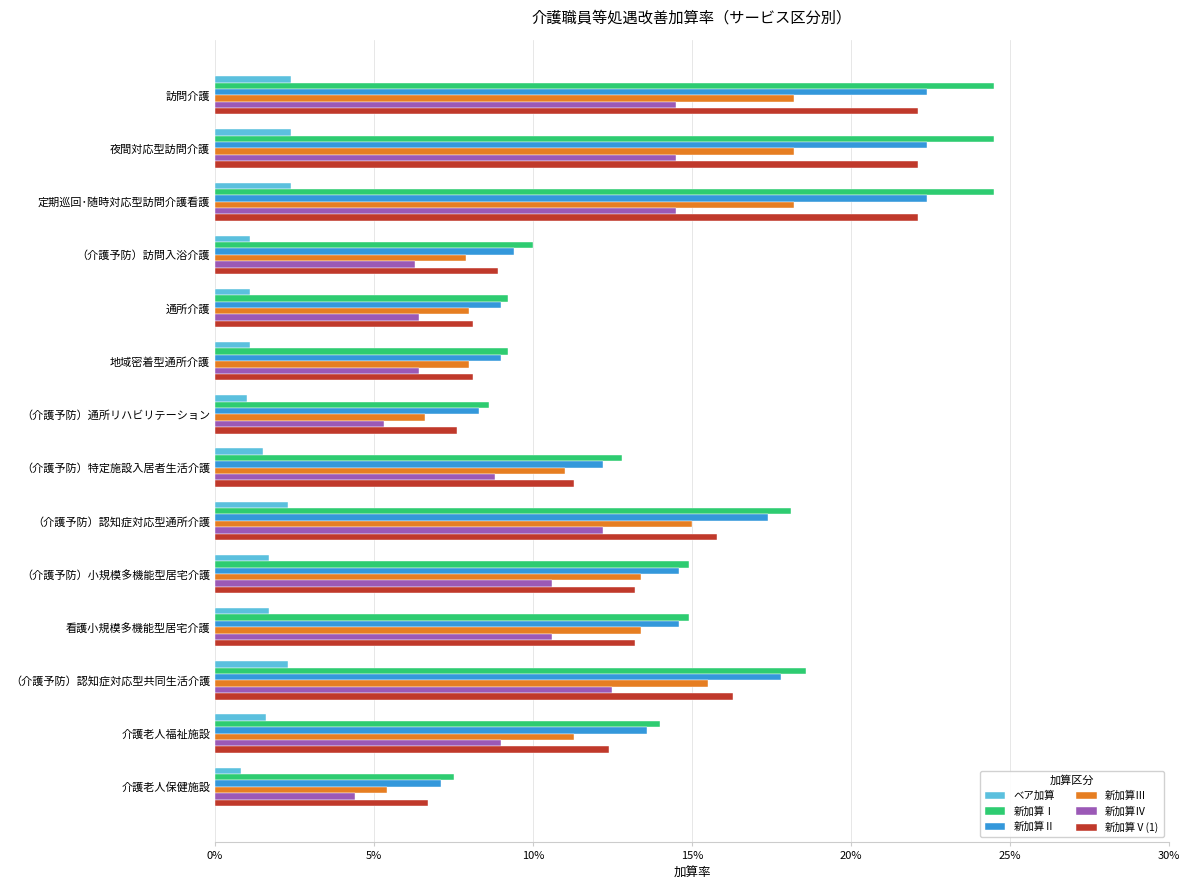

Reading left to right, extract all data points from this chart.

ベア加算: 0.0	0.0	0.0	0.0	0.0	0.0	0.0	0.0	0.0	0.0	0.0	0.0	0.0	0.0
新加算Ⅰ: 0.2	0.2	0.2	0.1	0.1	0.1	0.1	0.1	0.2	0.1	0.1	0.2	0.1	0.1
新加算Ⅱ: 0.2	0.2	0.2	0.1	0.1	0.1	0.1	0.1	0.2	0.1	0.1	0.2	0.1	0.1
新加算Ⅲ: 0.2	0.2	0.2	0.1	0.1	0.1	0.1	0.1	0.1	0.1	0.1	0.2	0.1	0.1
新加算Ⅳ: 0.1	0.1	0.1	0.1	0.1	0.1	0.1	0.1	0.1	0.1	0.1	0.1	0.1	0.0
新加算Ⅴ(1): 0.2	0.2	0.2	0.1	0.1	0.1	0.1	0.1	0.2	0.1	0.1	0.2	0.1	0.1